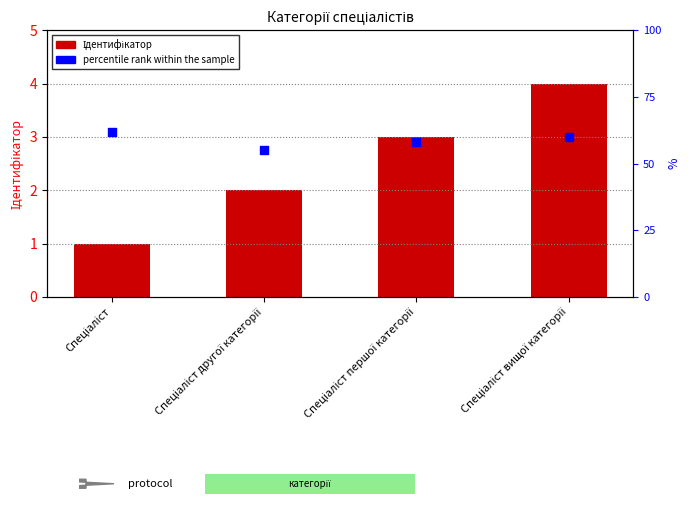

At which category is the sum across all series the highest?

Спеціаліст вищої категорії